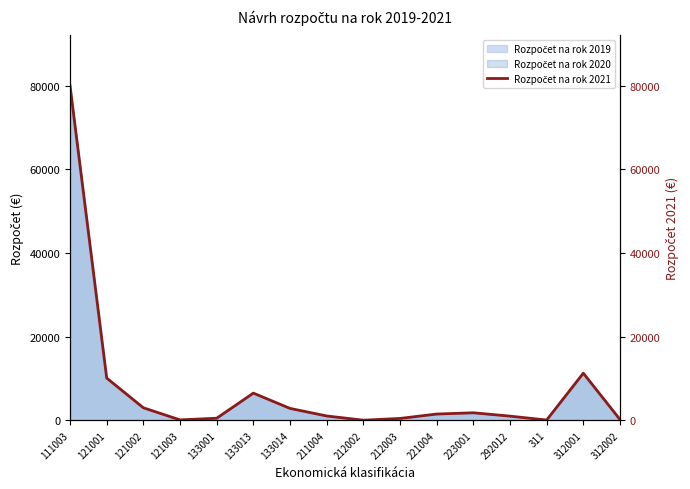

What is the value of the 4th point from the left?

100.0